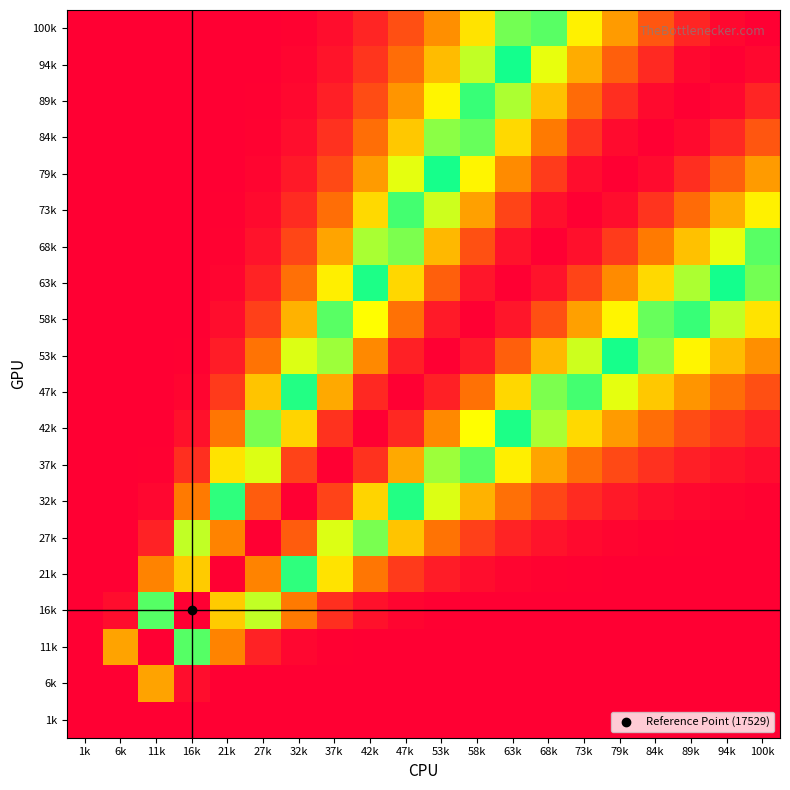

How many data points does each series have?

20